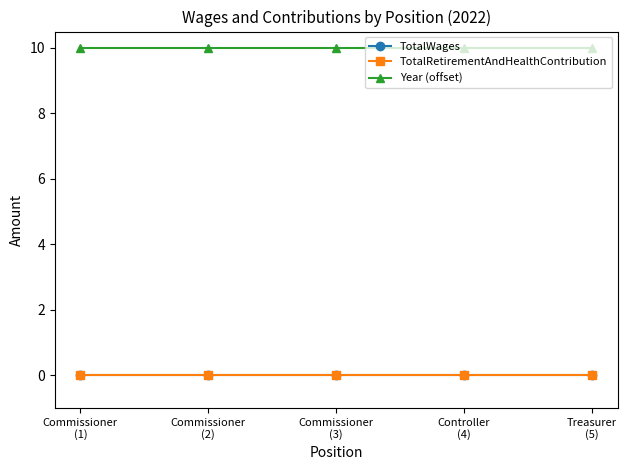

What is the total value across all series at Commissioner
(1)?

10